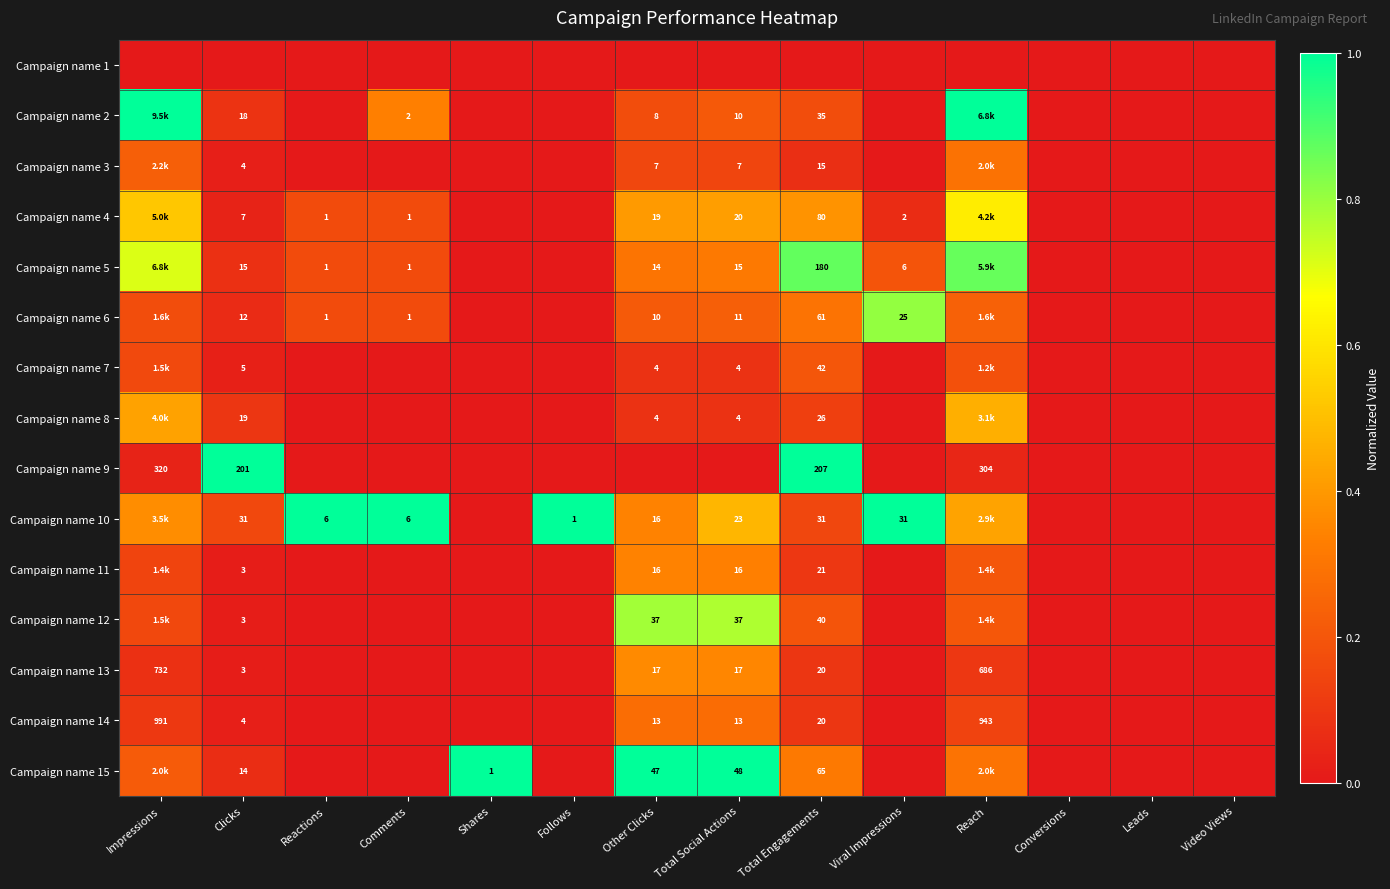

What is the greatest value displayed?

1.0